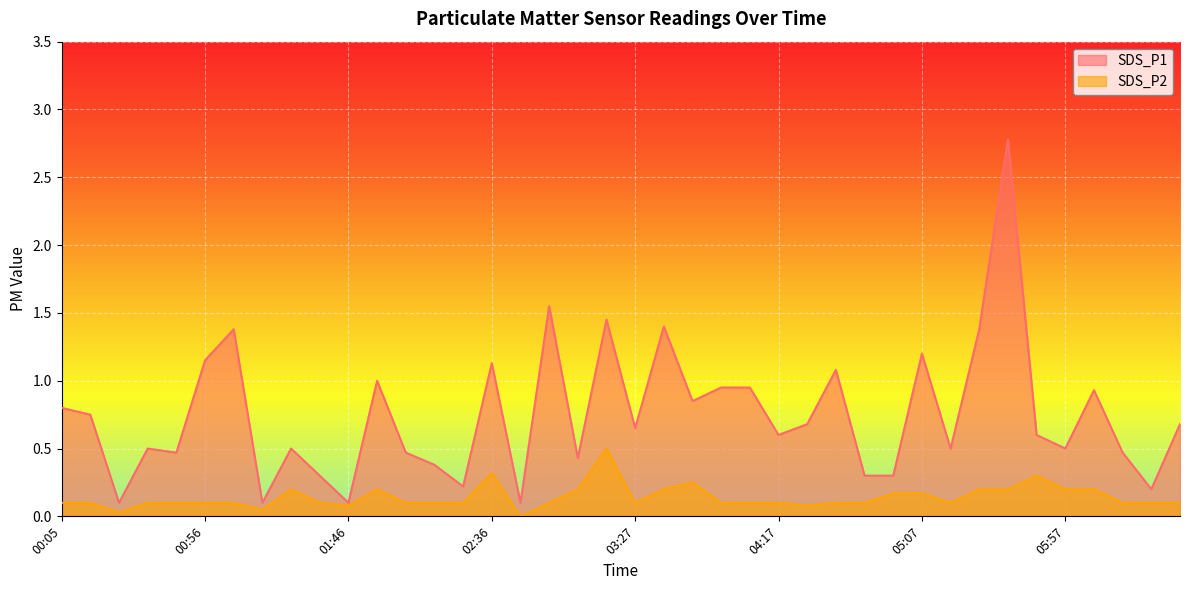

How many data points does each series have?

40